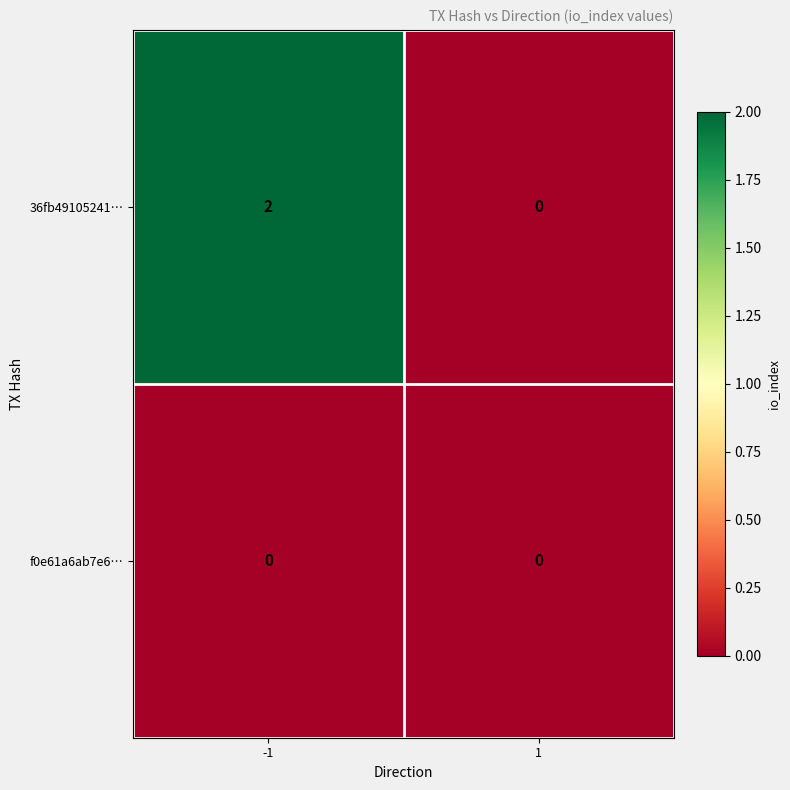

Which series changed the most between -1 and 1?

36fb49105241…